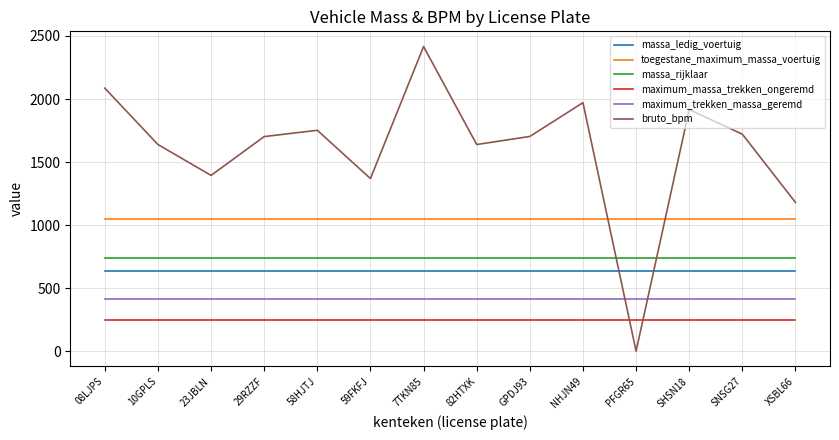

Which series has the widest spread of values?

bruto_bpm